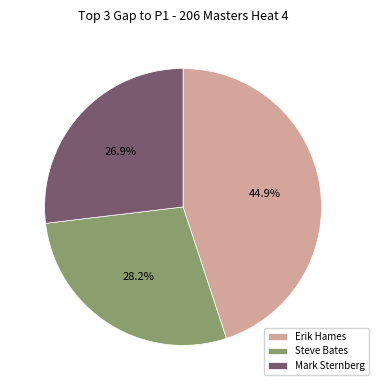

How many segments does this pie chart have?

3